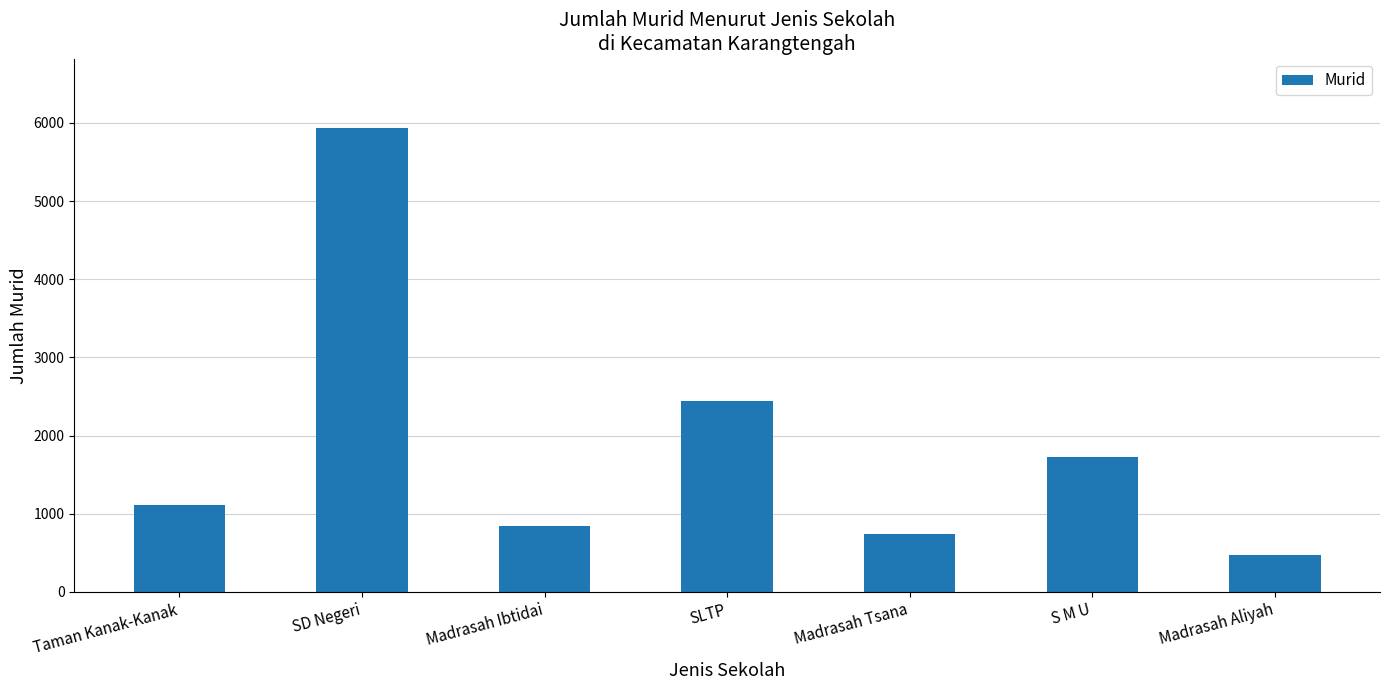

Reading right to left, what are all the values shown in this chart?

467	1723	738	2437	845	5934	1109